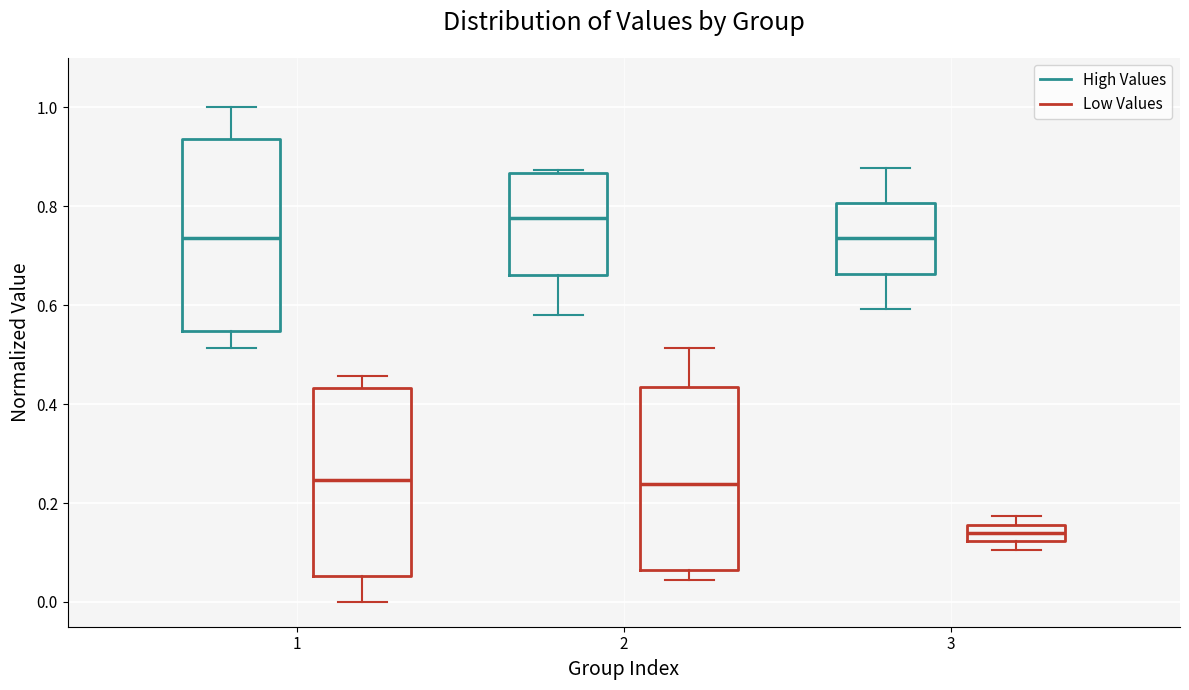

Reading left to right, read every box against the y-axis: the position of its median line, the range the box covers, and the ends of its whiskers. The values are not printed on the chart, so give them approximately, as read against the axis.

1 (High Values): median 0.74, box 0.54 to 0.94, whiskers 0.52 to 1.00
1 (Low Values): median 0.24, box 0.06 to 0.44, whiskers 0.00 to 0.46
2 (High Values): median 0.78, box 0.66 to 0.86, whiskers 0.58 to 0.88
2 (Low Values): median 0.24, box 0.06 to 0.44, whiskers 0.04 to 0.52
3 (High Values): median 0.74, box 0.66 to 0.80, whiskers 0.60 to 0.88
3 (Low Values): median 0.14, box 0.12 to 0.16, whiskers 0.10 to 0.18